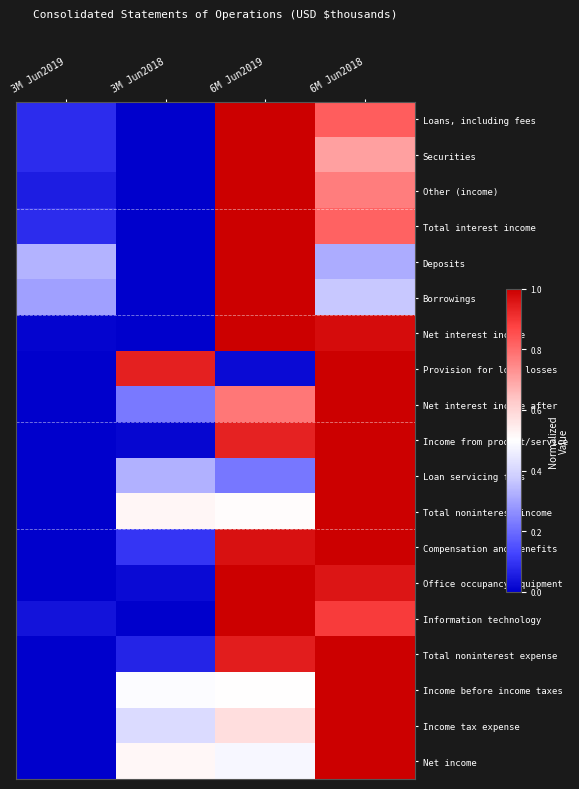

At how many categories does at least one series exceed 0?

4